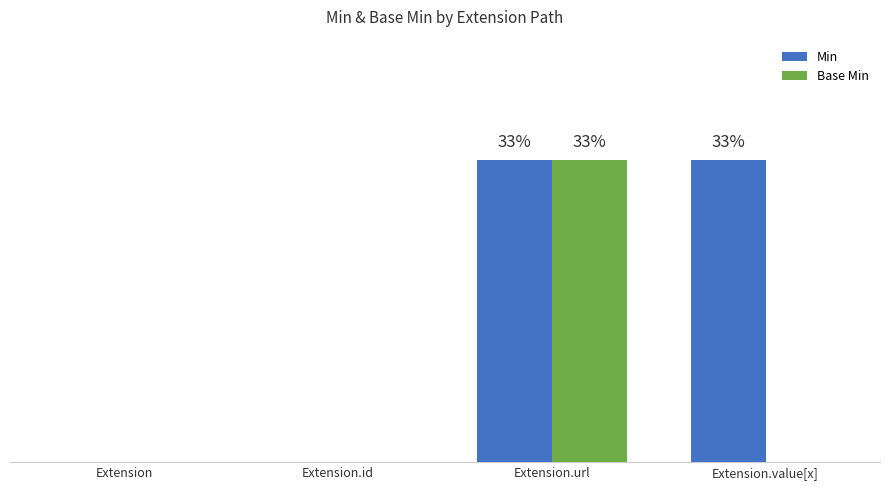

Does the chart contain stacked bars?

No